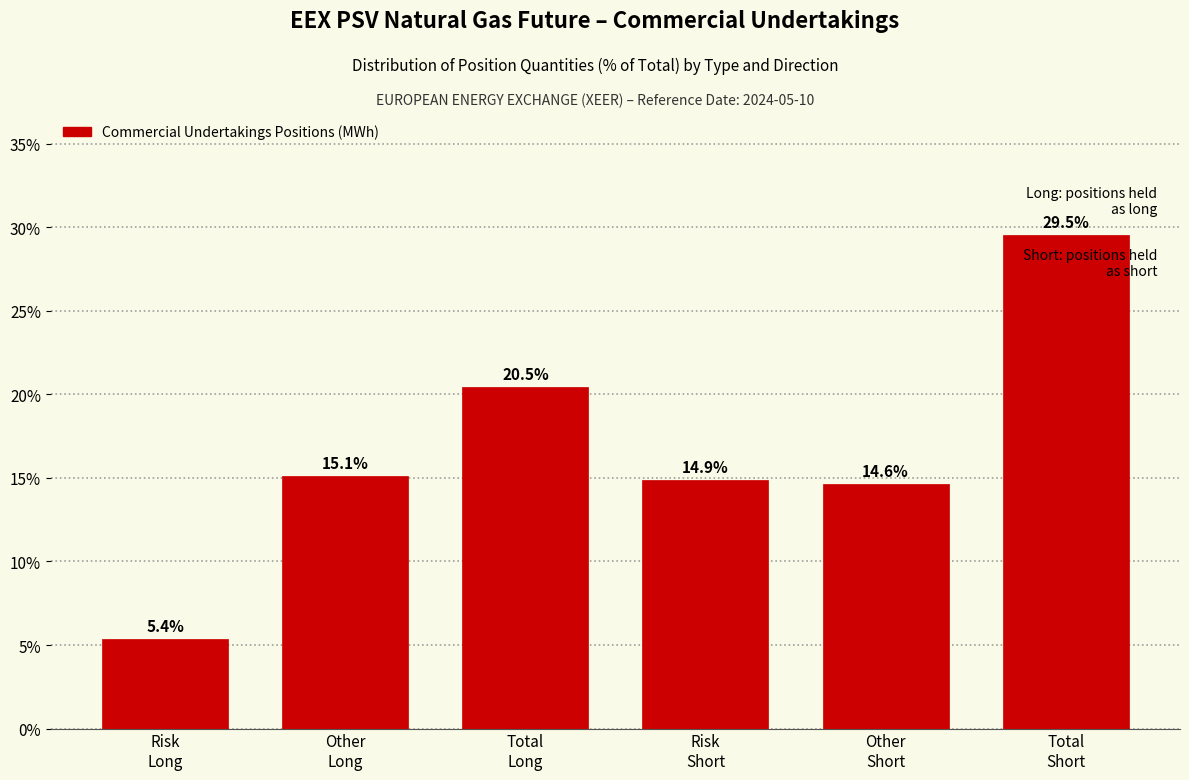

Reading right to left, transcribe all the data shown in this chart.

29.5	14.6	14.9	20.5	15.1	5.4